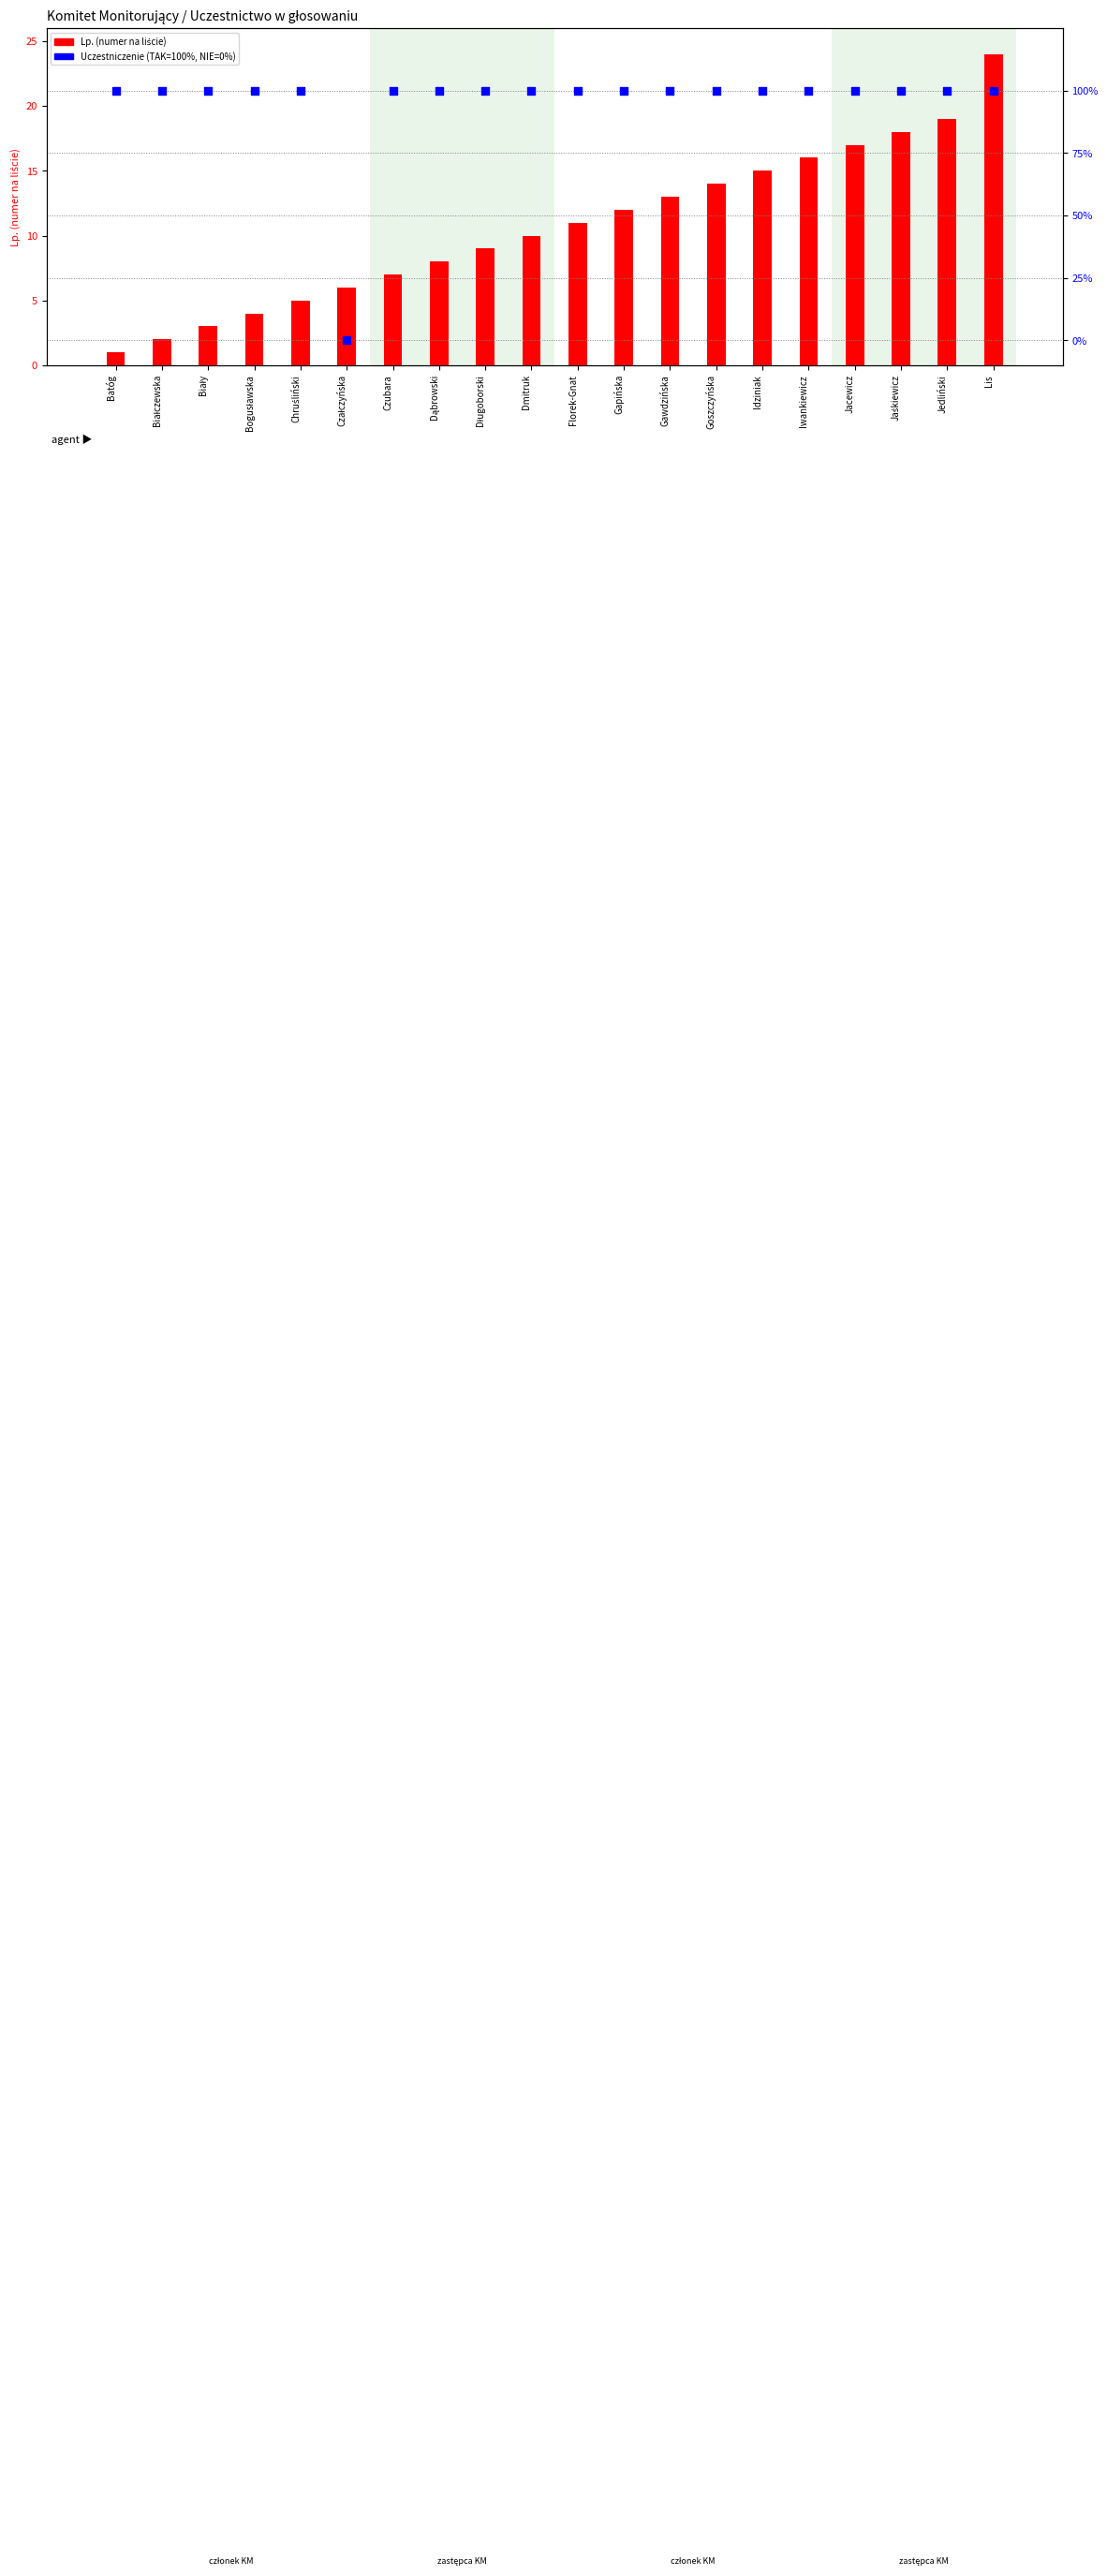

At which category is the sum across all series the highest?

Lis